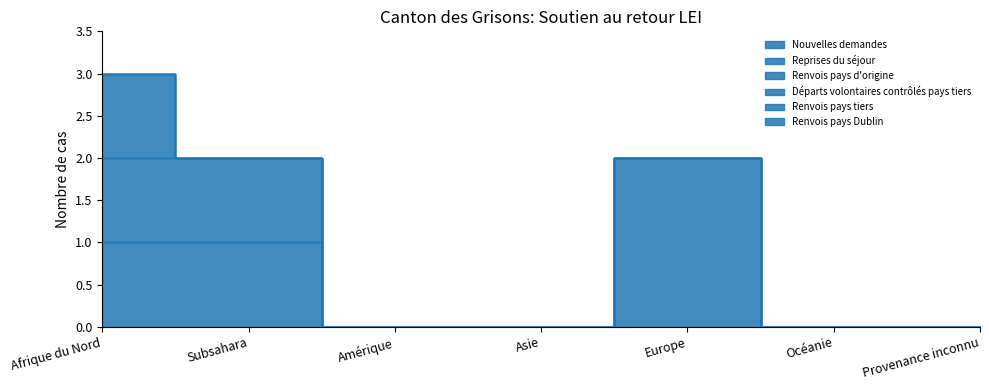

Which category has the lowest value across all series?

Amérique